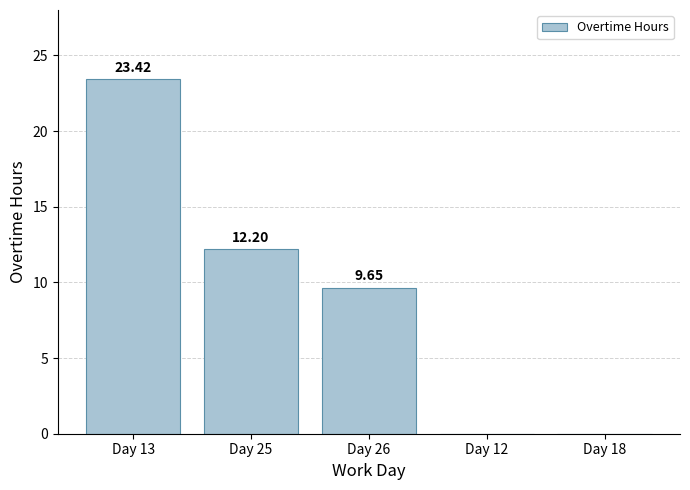

What is the ratio of the value at Day 25 to the value at Day 13?

0.5